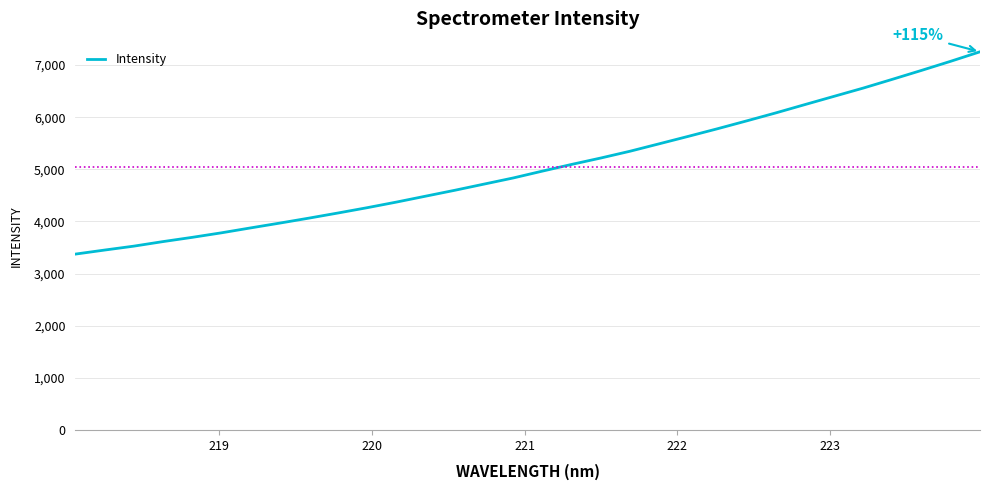

What is the maximum value shown in the chart?

7254.4